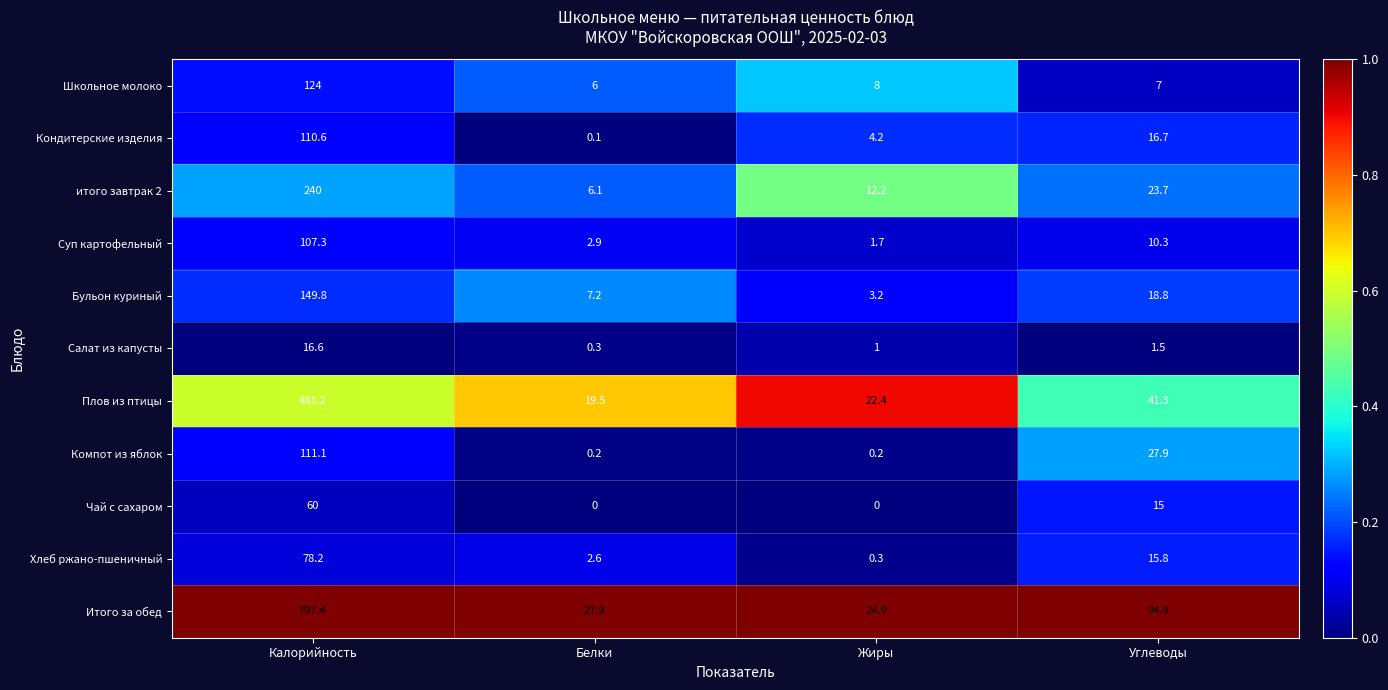

At how many categories does at least one series exceed 0?

4